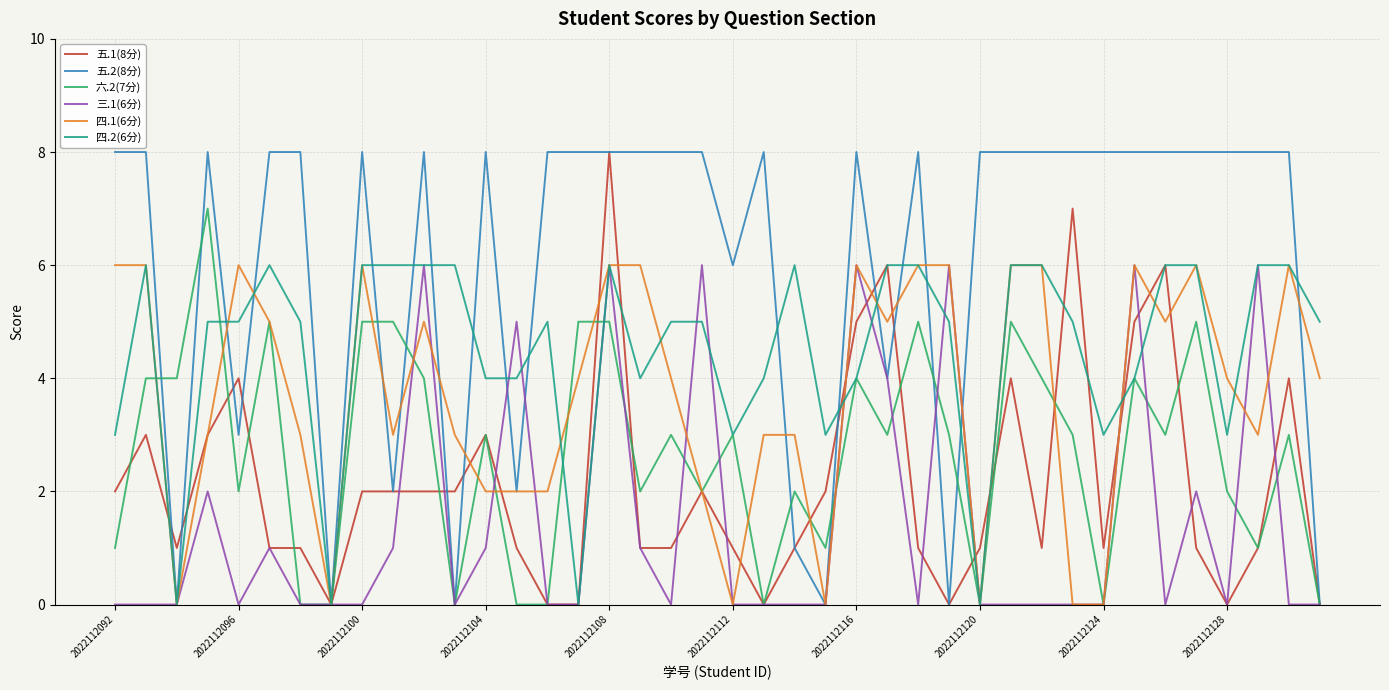

Which series has the largest total across all categories?

五.2(8分)